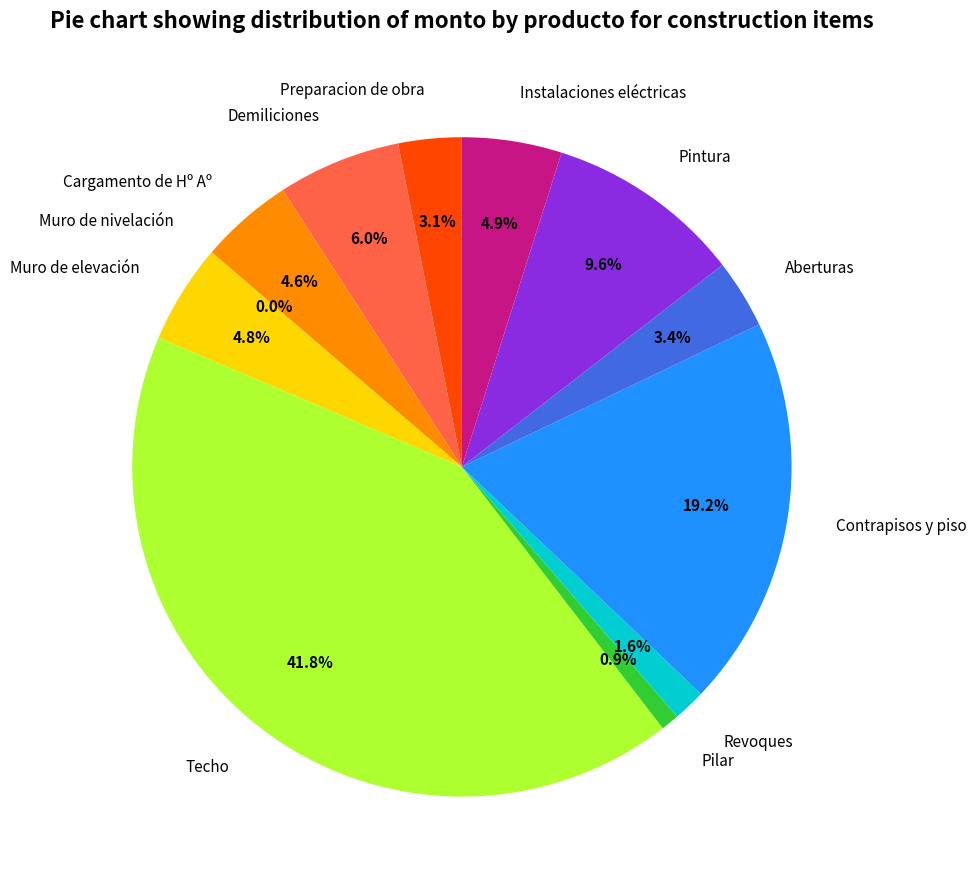

To the nearest percent, what is the average slice percentage?

8%